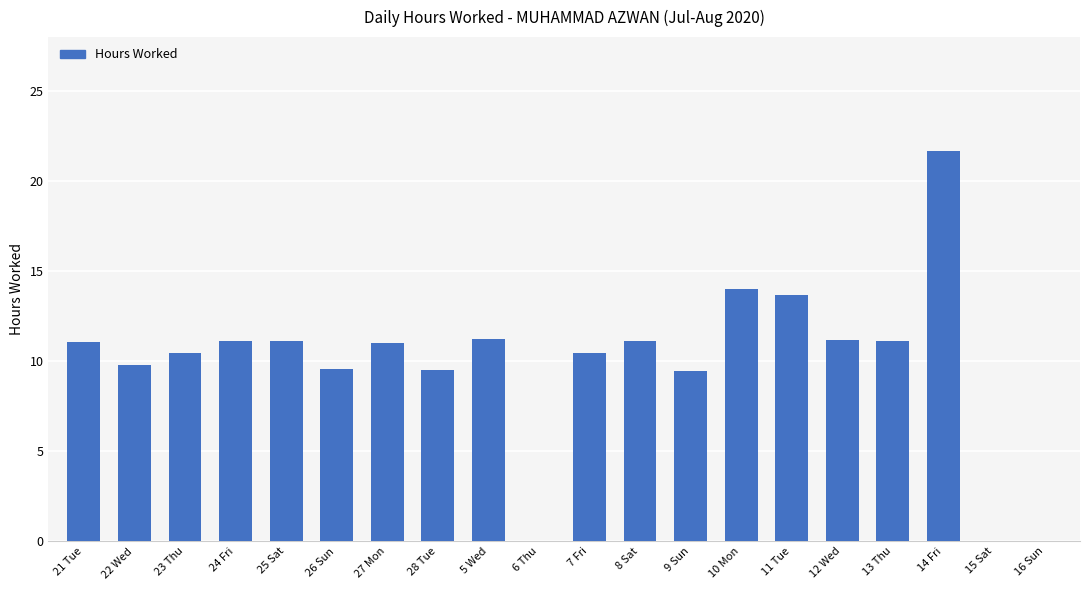

The value at 10 Mon is 8.6. True or false?

False